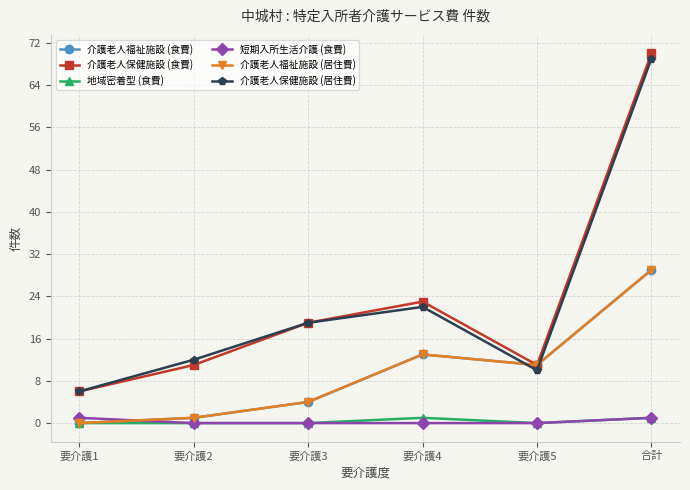

Does the chart have visible grid lines?

Yes